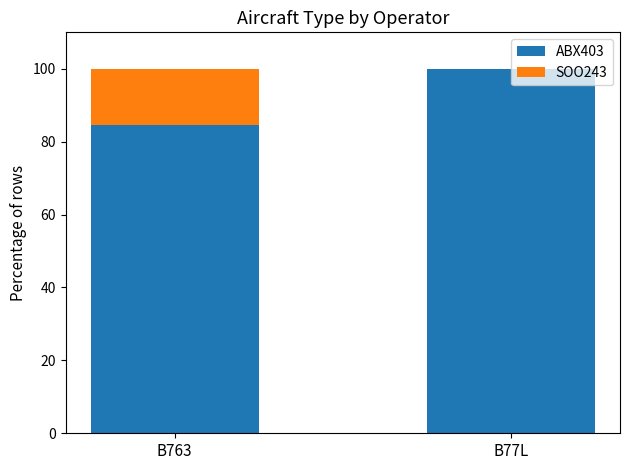

At which label is ABX403 closest to 92?

B763